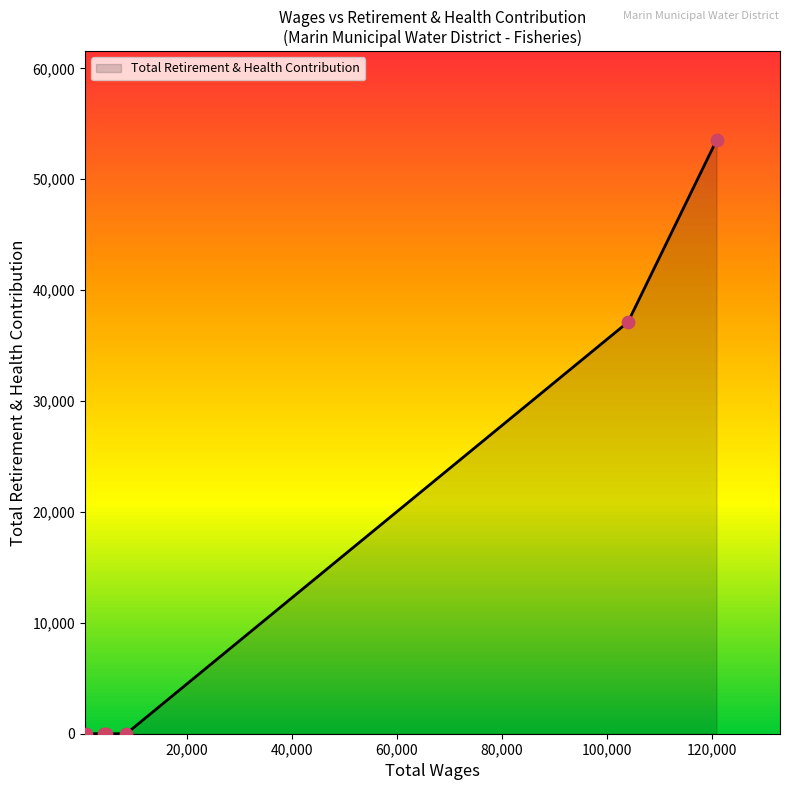

What is the difference between the second highest and minimum values?

37122